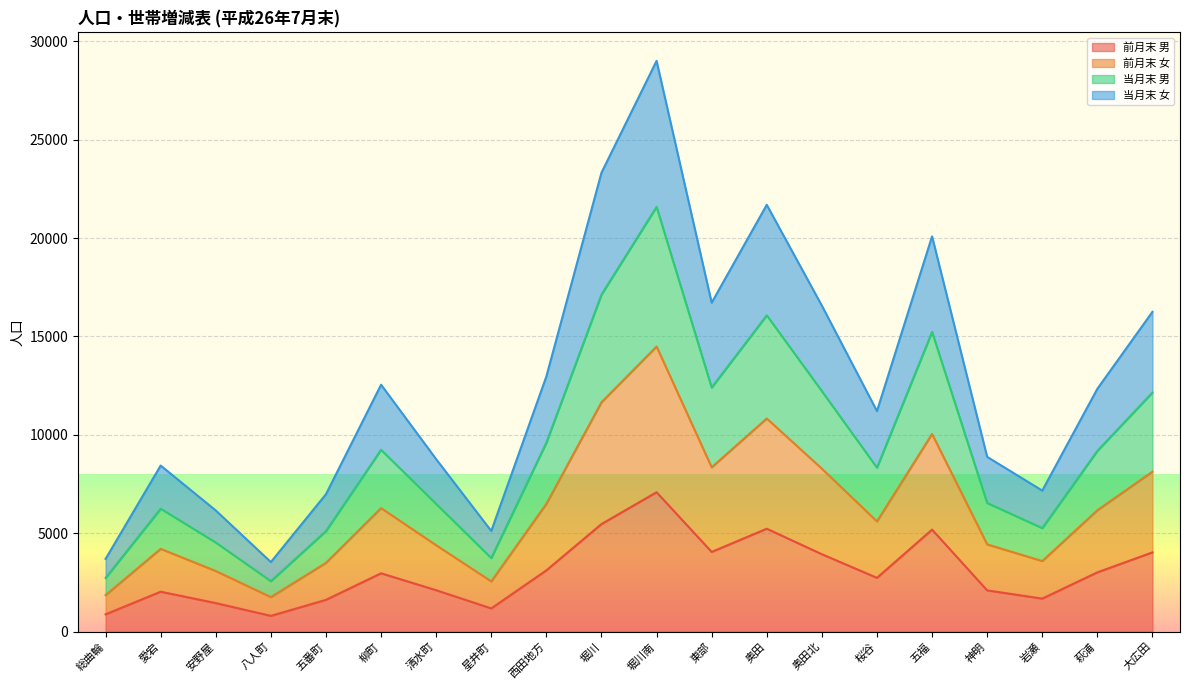

What is the label of the 8th point from the right?

奥田